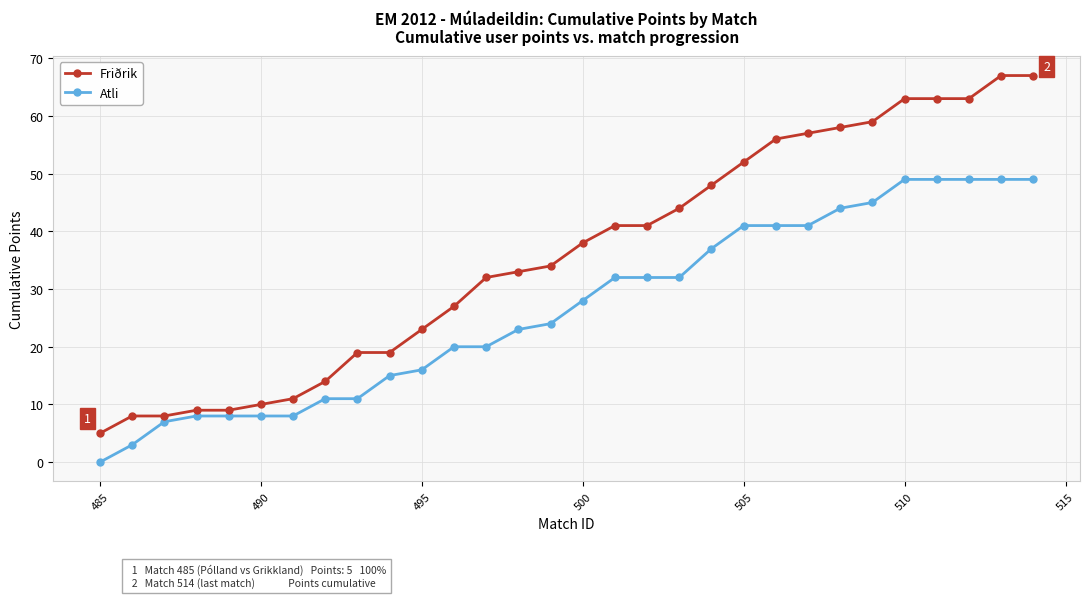

What is the difference between the maximum and minimum values in the Atli series?

49